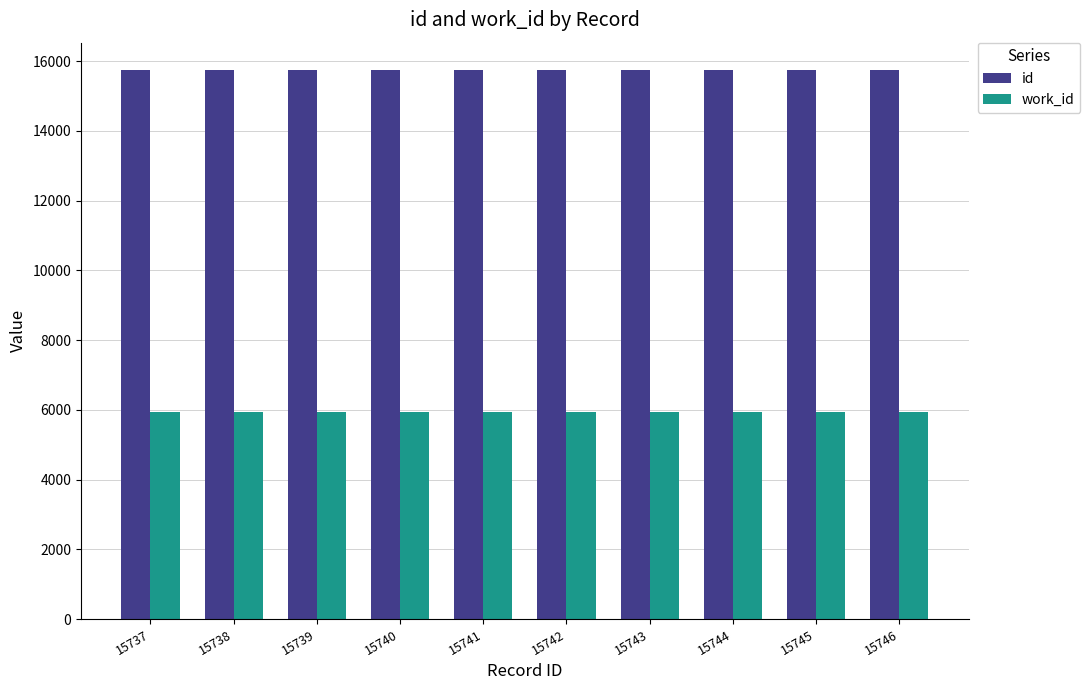

How many categories are shown in the chart?

10